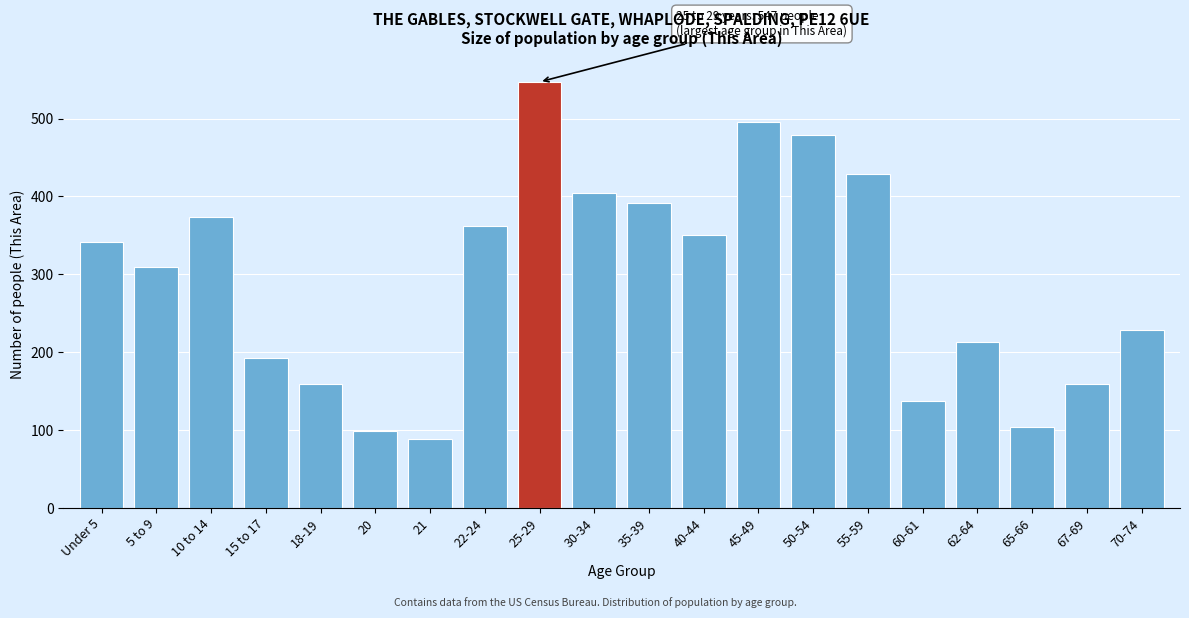

Reading left to right, extract all data points from this chart.

Under 5=341	5 to 9=310	10 to 14=373	15 to 17=192	18-19=159	20=99	21=89	22-24=362	25-29=547	30-34=405	35-39=391	40-44=350	45-49=495	50-54=479	55-59=429	60-61=138	62-64=213	65-66=104	67-69=159	70-74=228